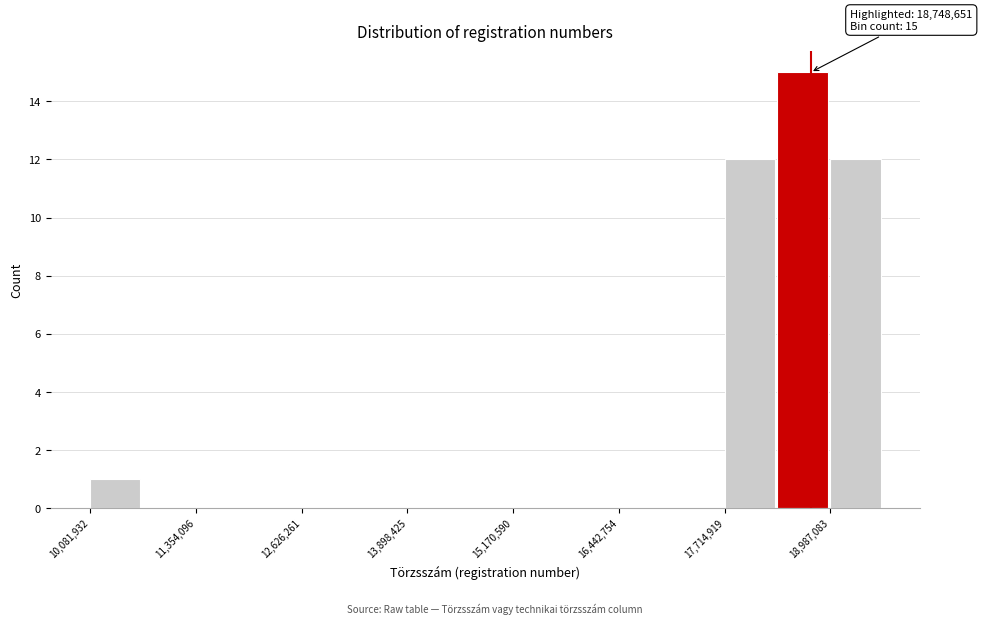

Read against the x-axis, roughly where is the centre of the tallest bar?

18600000